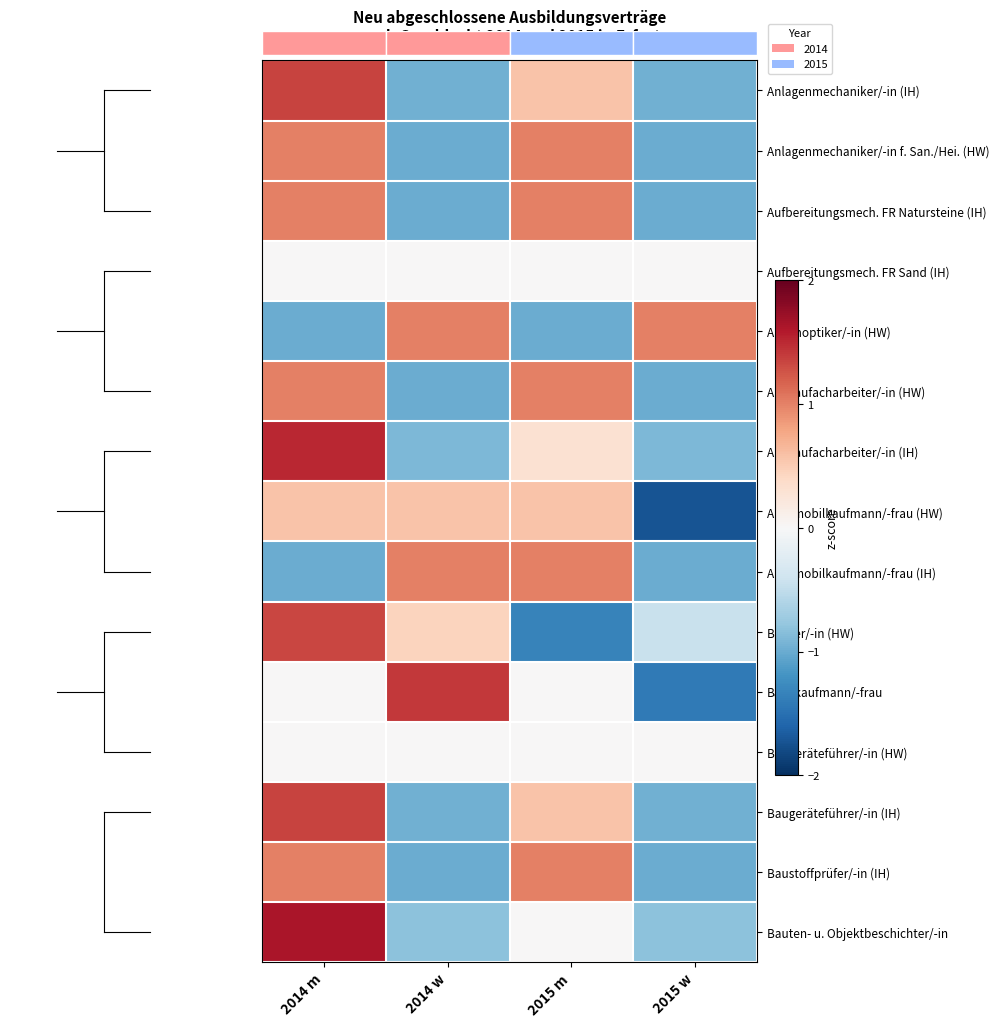

True or false: Automobilkaufmann/-frau (IH) has a value of 1.5 at 2014 w.

False